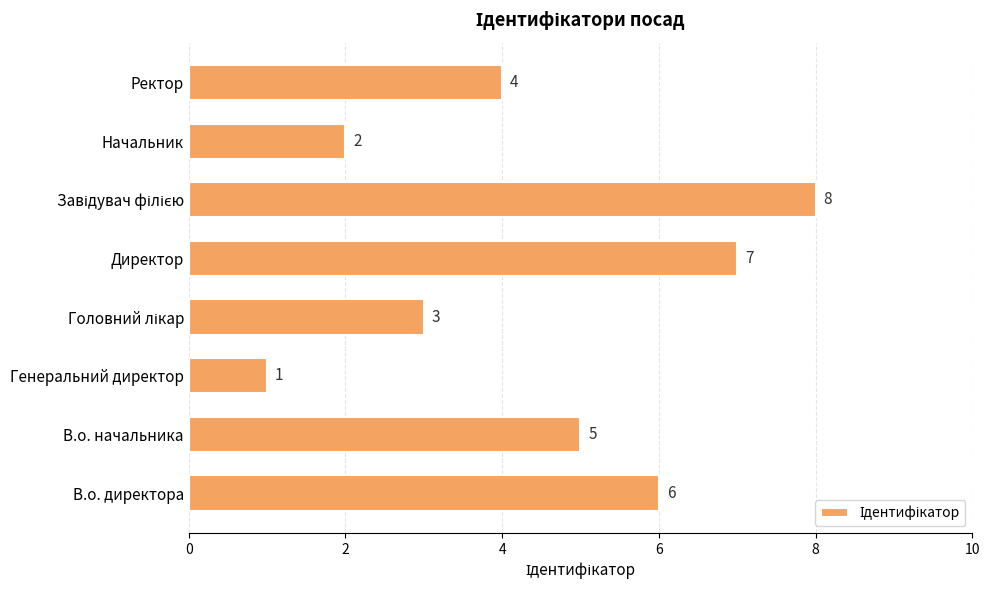

What is the difference between the maximum and minimum values?

7